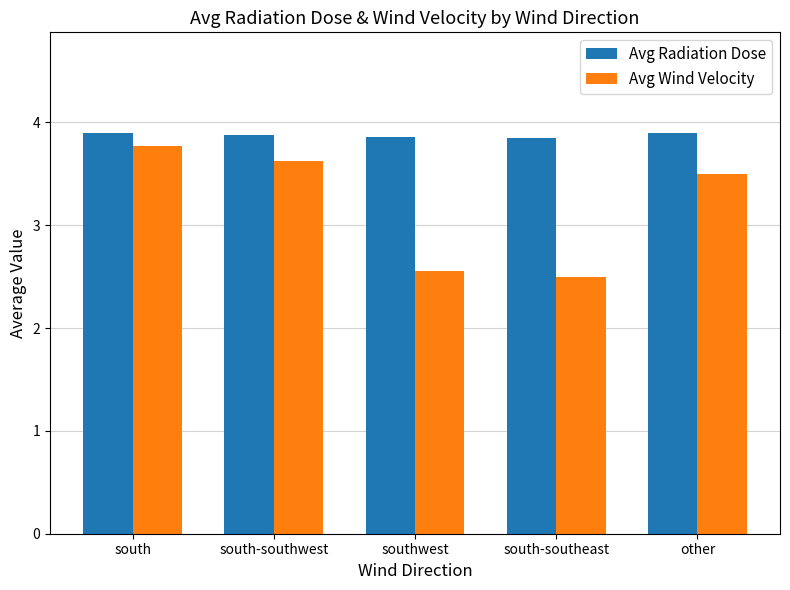

Which series has the largest range (max minus min)?

Avg Wind Velocity